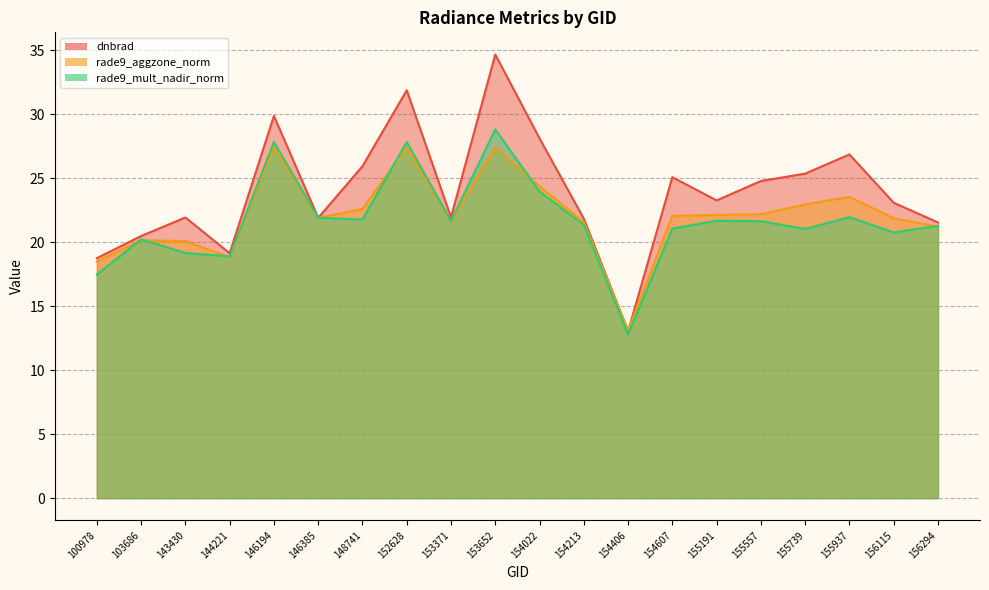

Between 152628 and 148741, which is larger?

152628